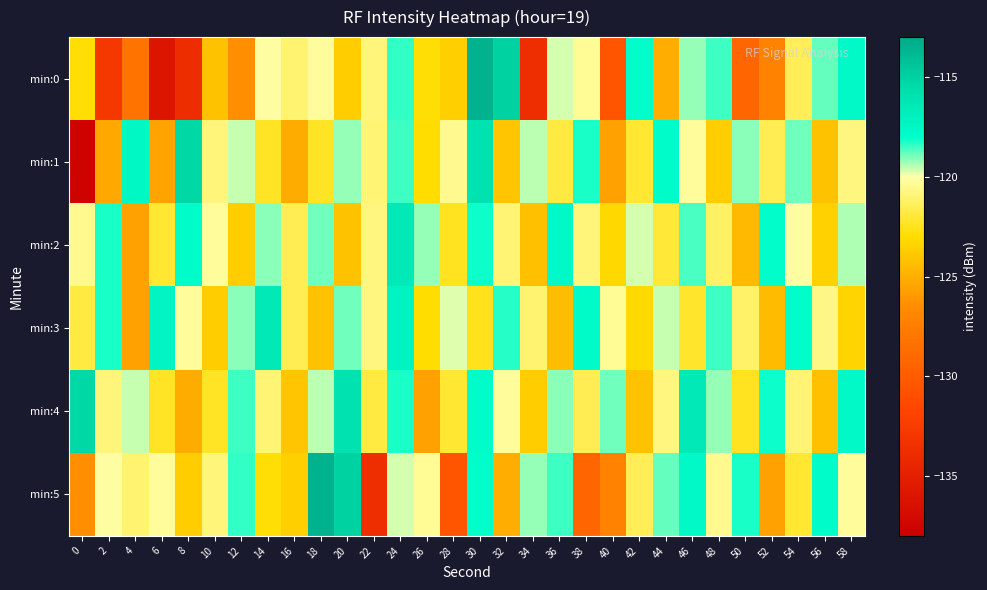

How many categories are shown in the chart?

30